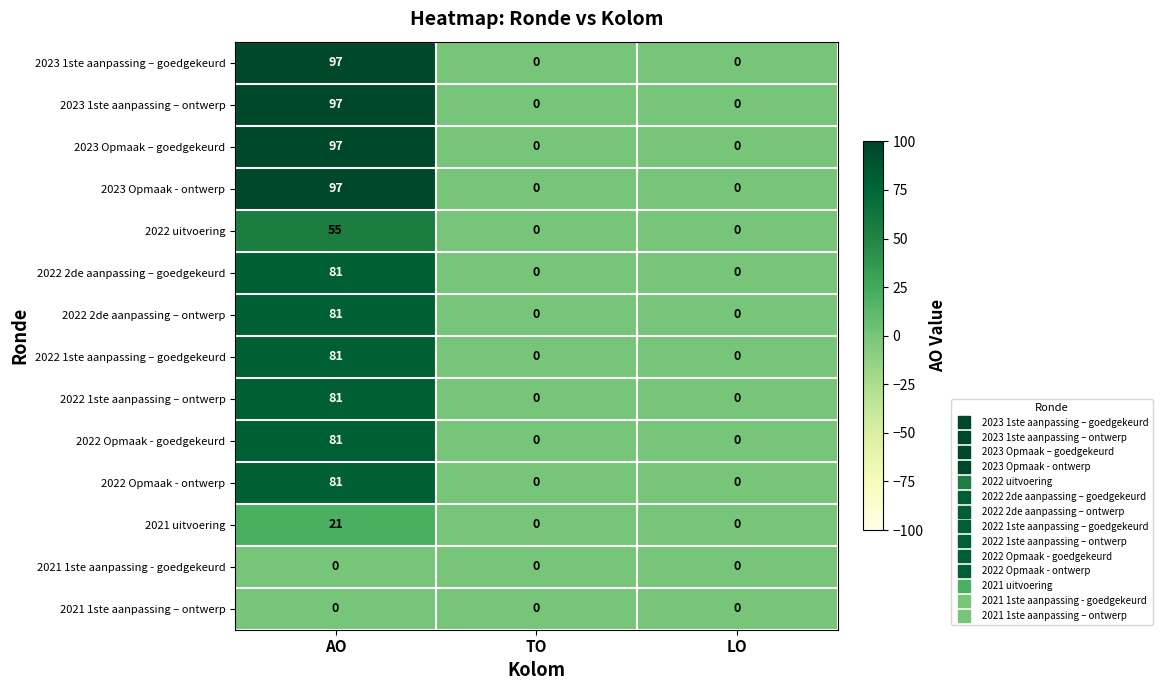

What is the sum of all 2022 2de aanpassing – ontwerp values?

81